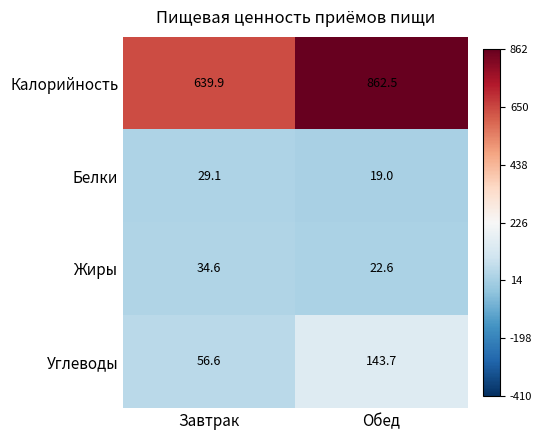

Which series changed the most between Завтрак and Обед?

Калорийность